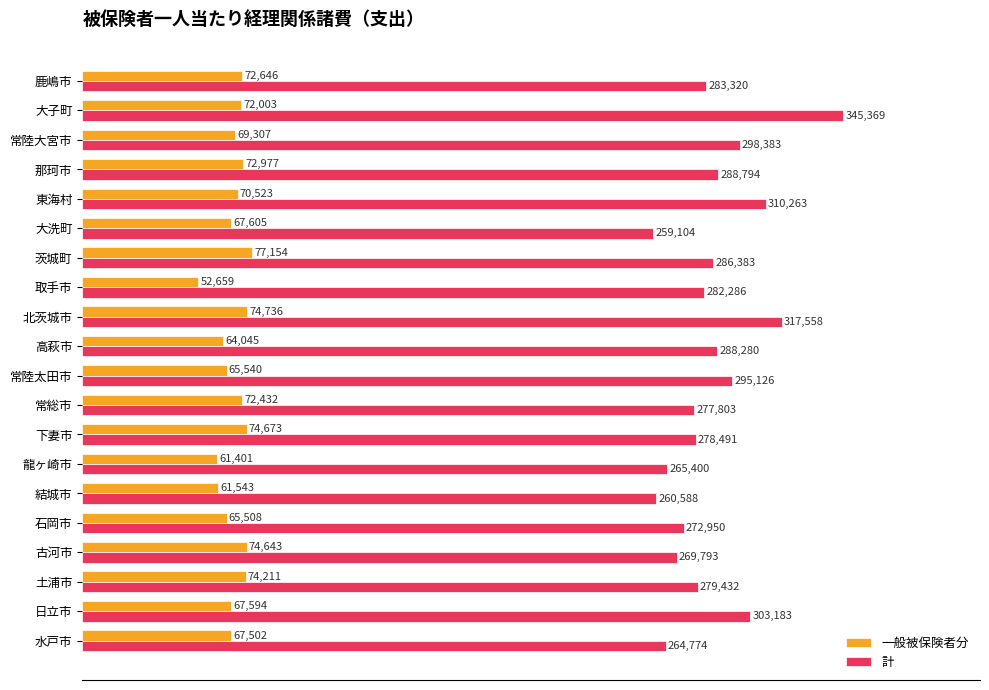

What is the maximum value for 一般被保険者分?

77154